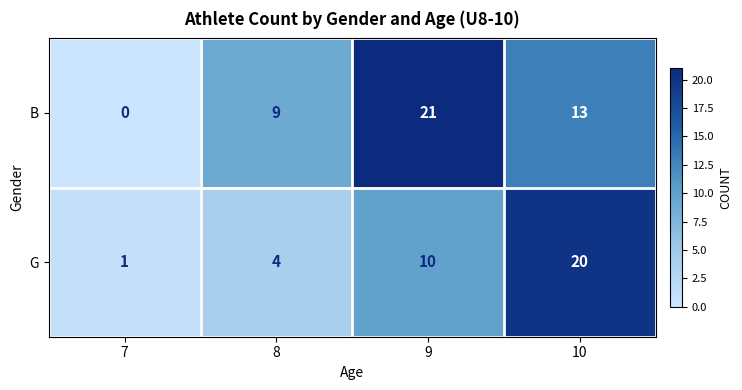

The B series shows 21 at 9. True or false?

True